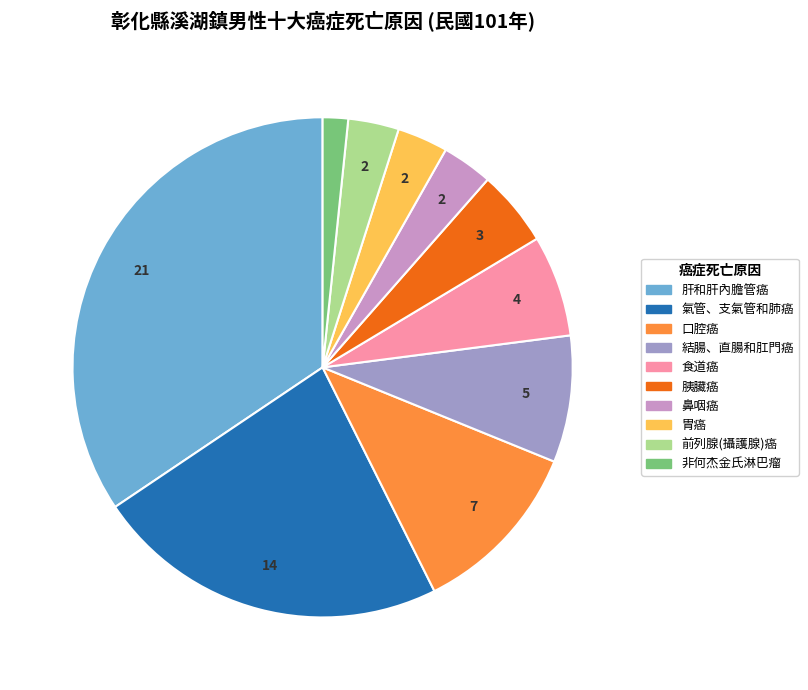

Does any single category account for the majority?

No